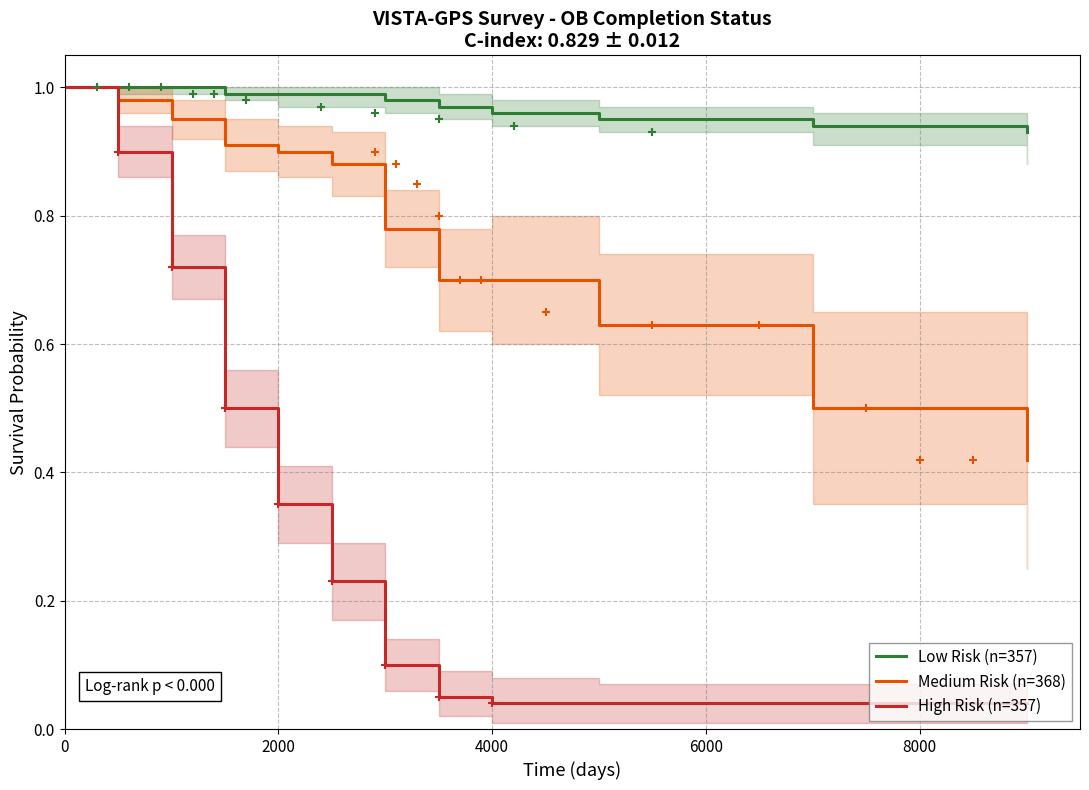

True or false: Low Risk (n=357) and High Risk (n=357) intersect in this chart.

False